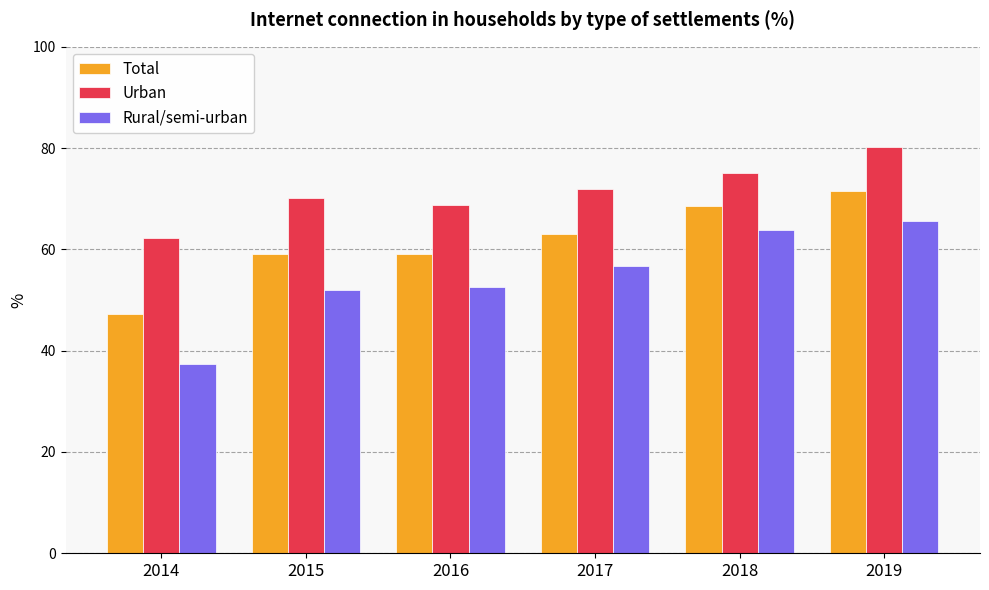

How many data points does each series have?

6